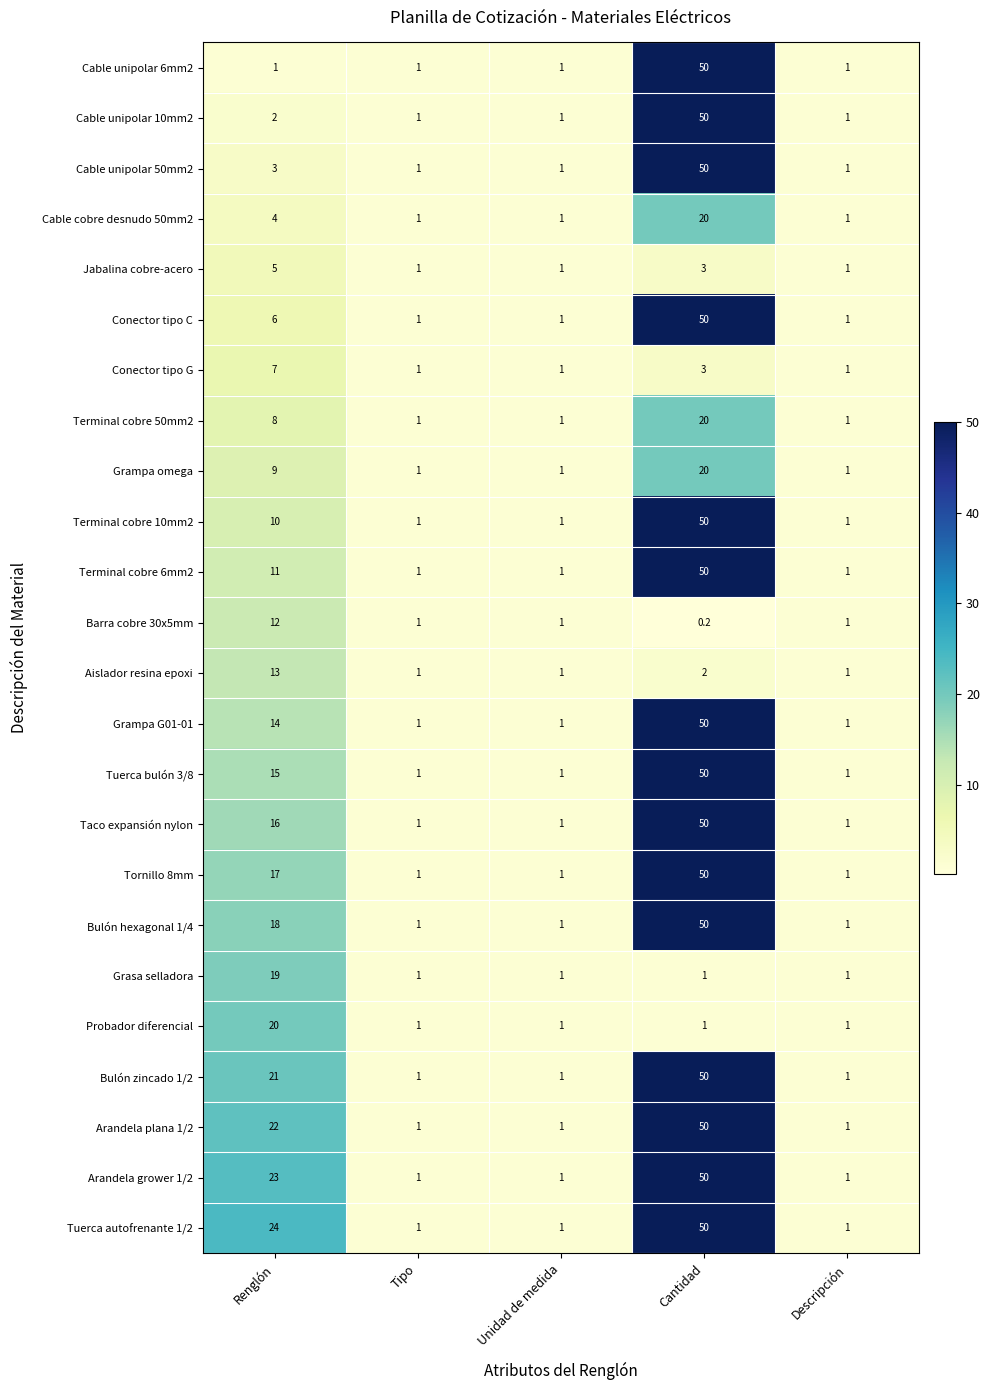

The Taco expansión nylon series shows 1.0 at Tipo. True or false?

True